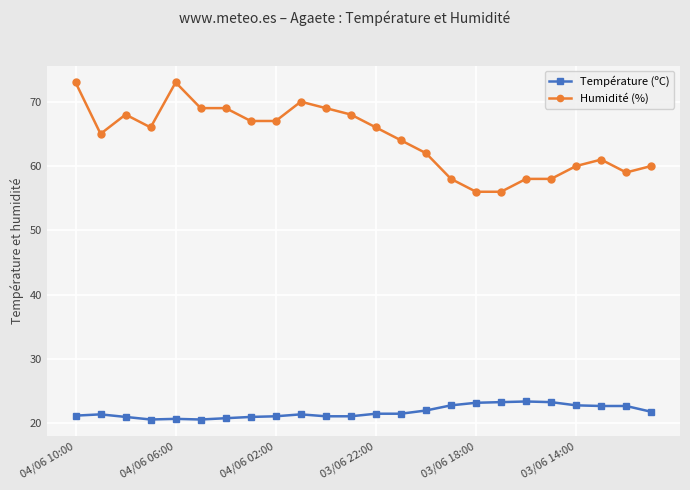

What is the value of the Humidité (%) point at the 2nd from the left?

65.0